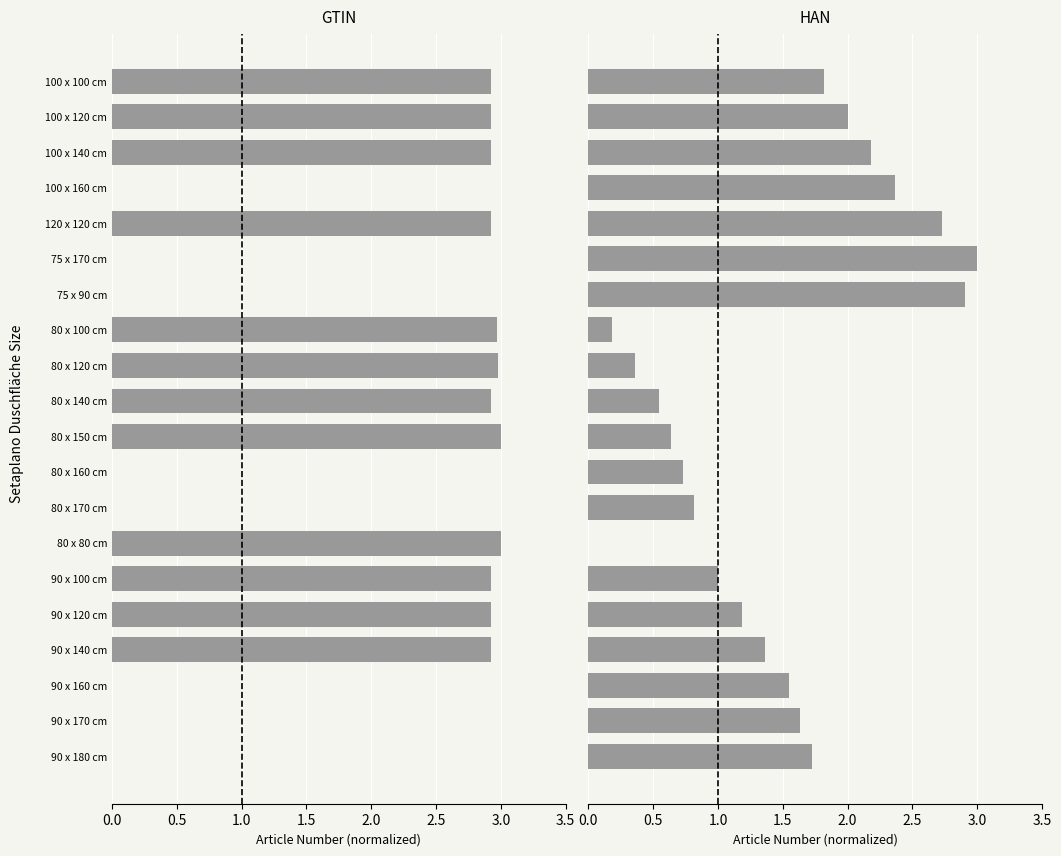

What is the highest value of the GTIN series?

3.0